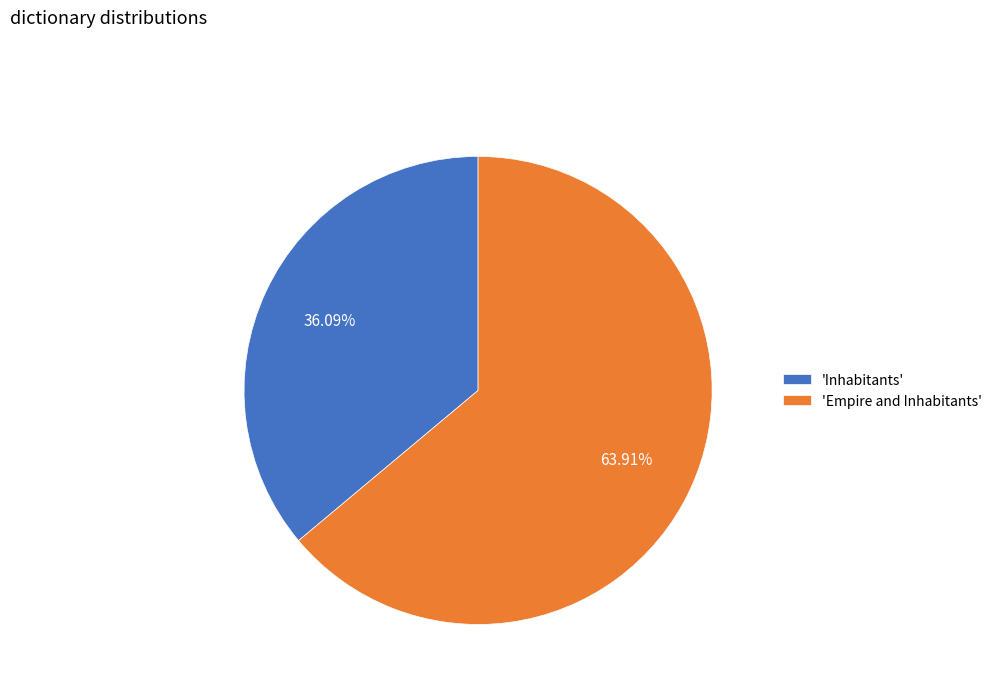

Which has a higher value, 'Empire and Inhabitants' or 'Inhabitants'?

'Empire and Inhabitants'